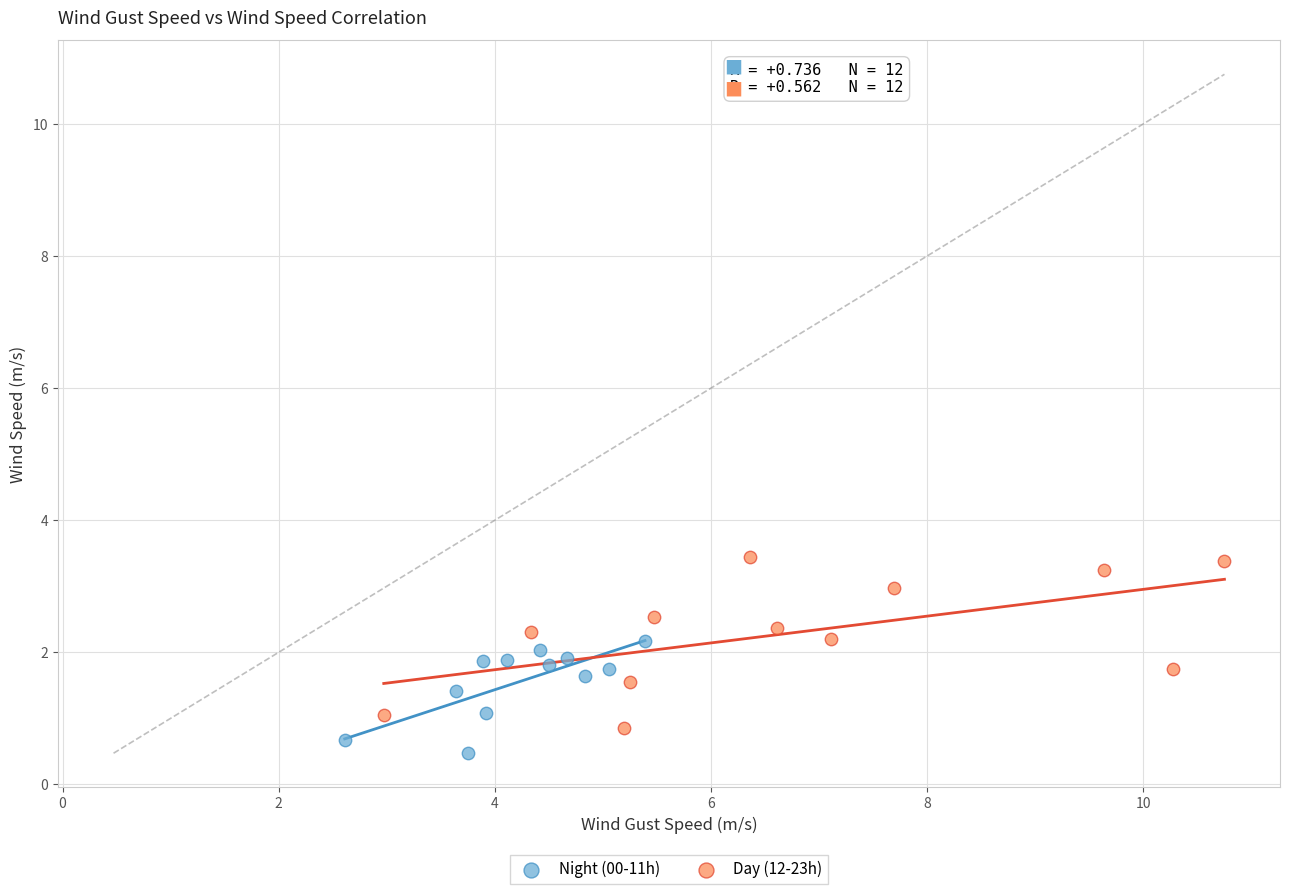

Which series reaches the maximum Y coordinate?

Day (12-23h)